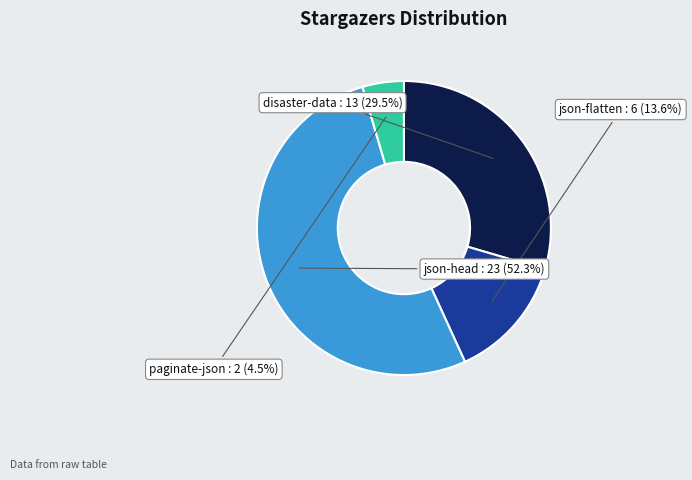

Is there a majority slice in this chart?

Yes